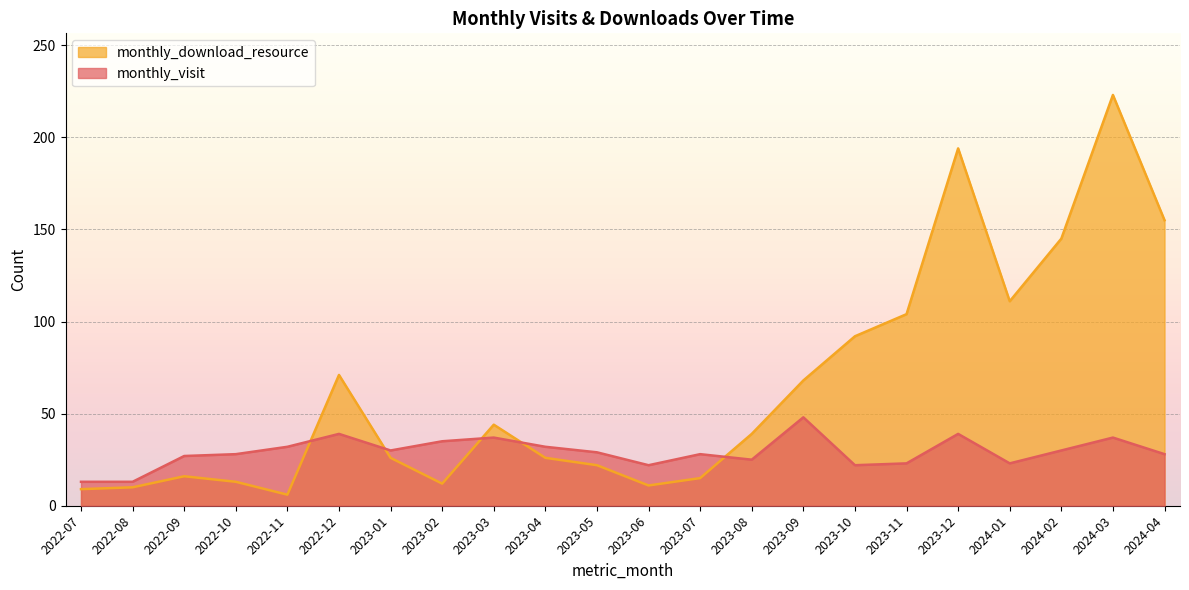

At which category does the chart reach its peak across all series?

2024-03